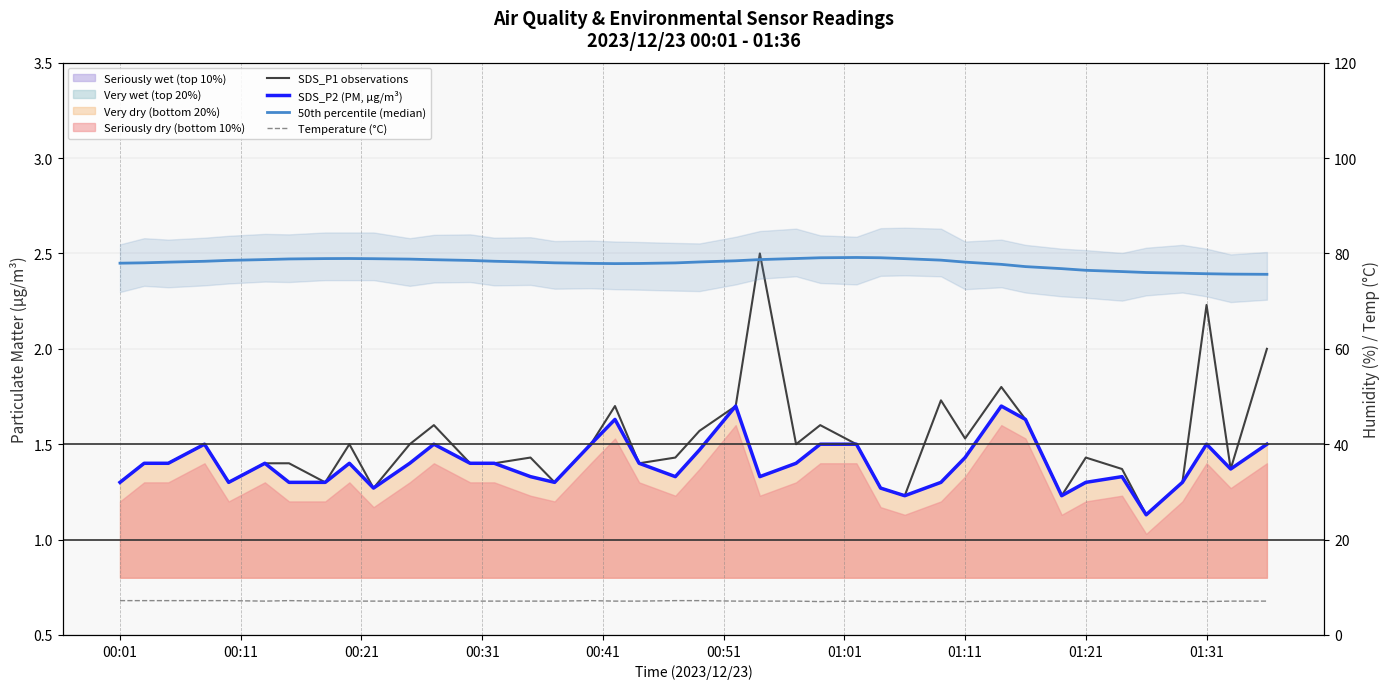

What position from the left is 01:21?

34